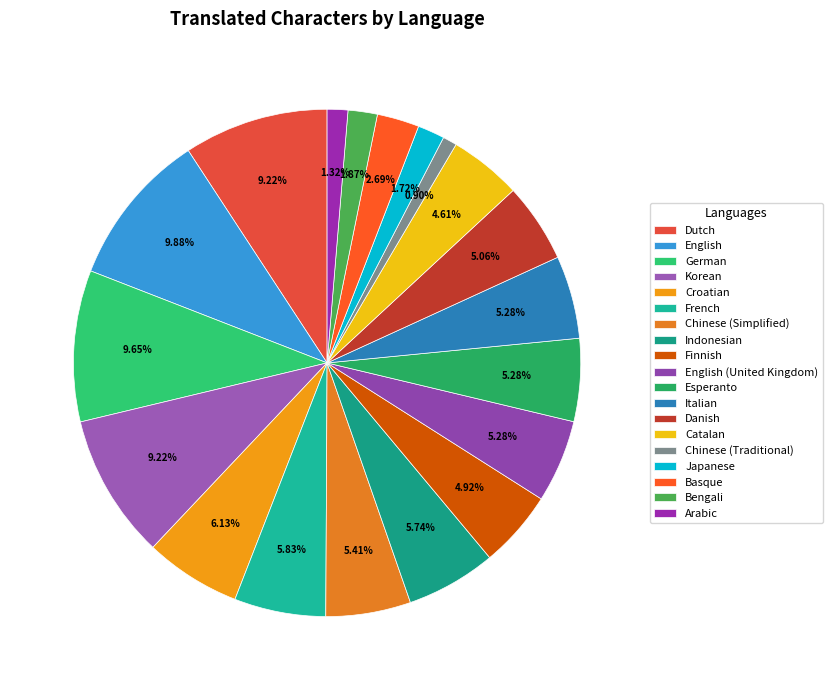

Is the sum of Arabic and Basque greater than half?

No